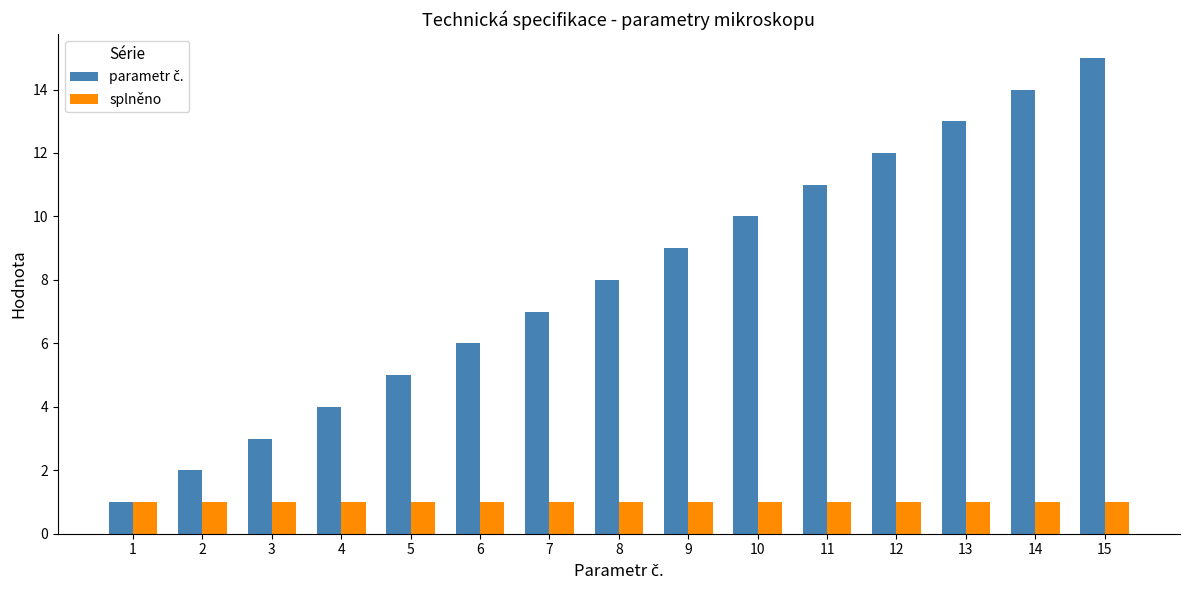

At which category is the sum across all series the highest?

15